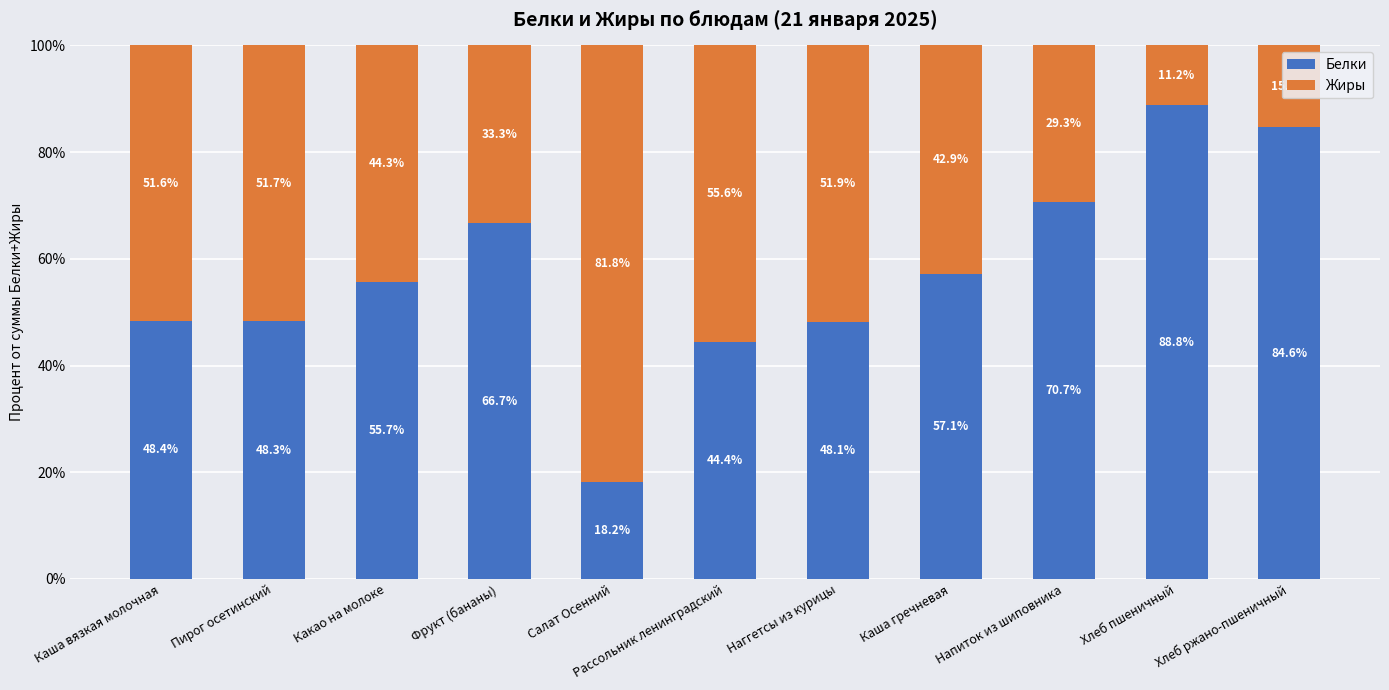

How many data points in Белки are less than 55?

5